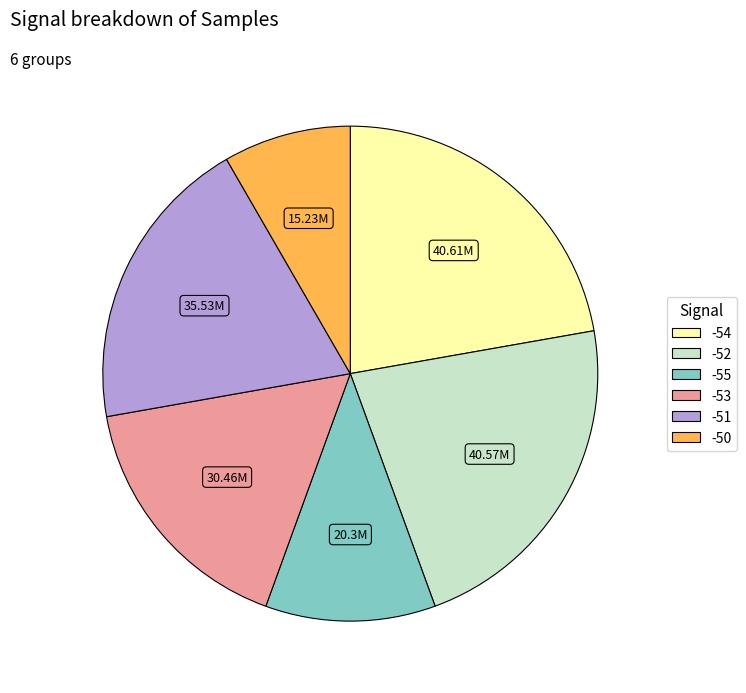

How many segments does this pie chart have?

6